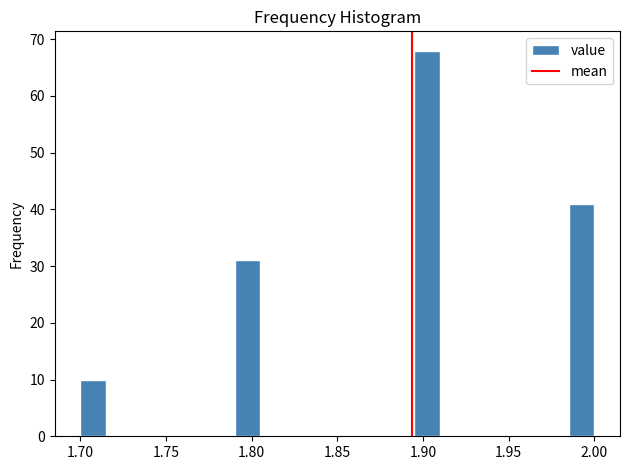

Read against the x-axis, roughly where is the centre of the tallest bar?

1.905